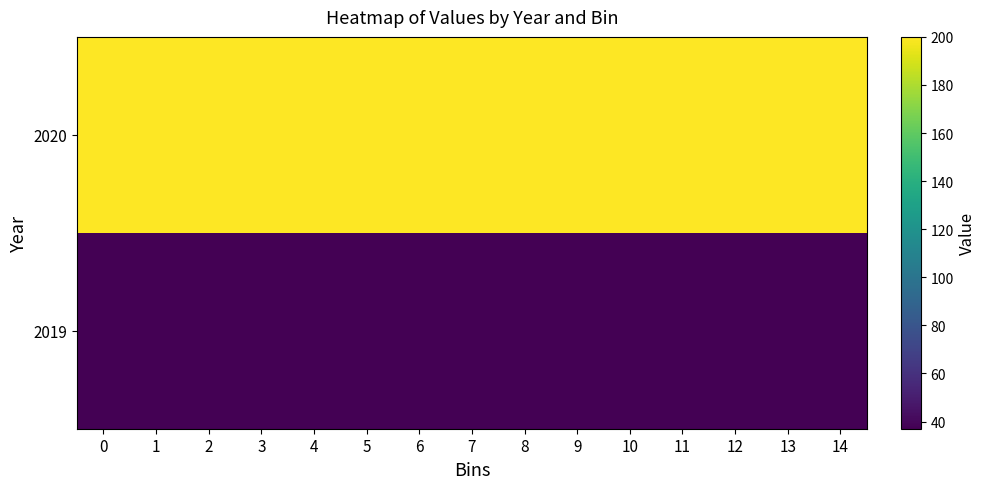

Rank the series at 12 from lowest to highest value.

2019, 2020